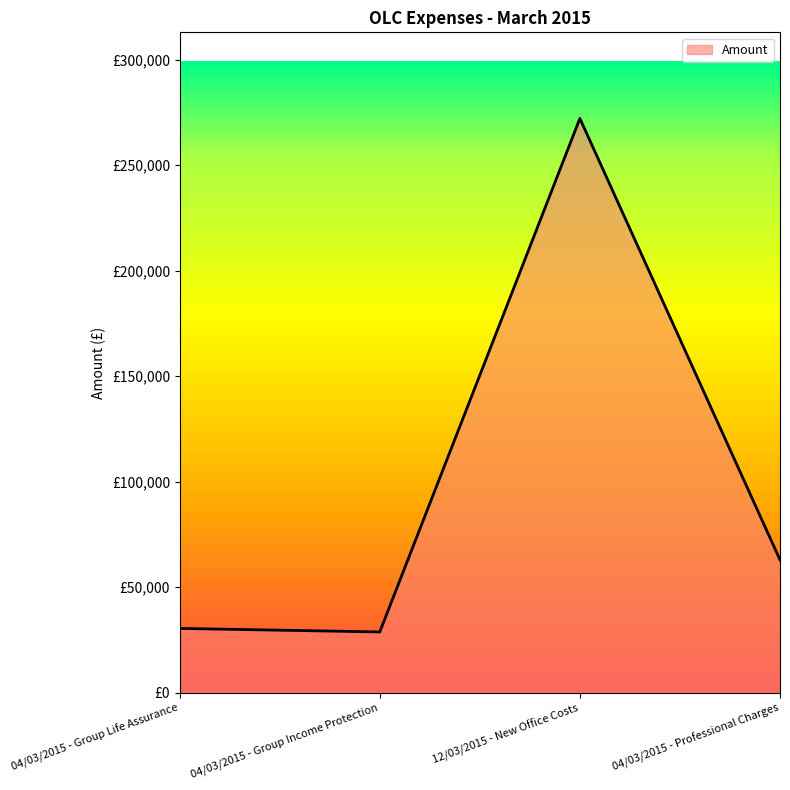

Is this an area chart (filled region under the line)?

Yes